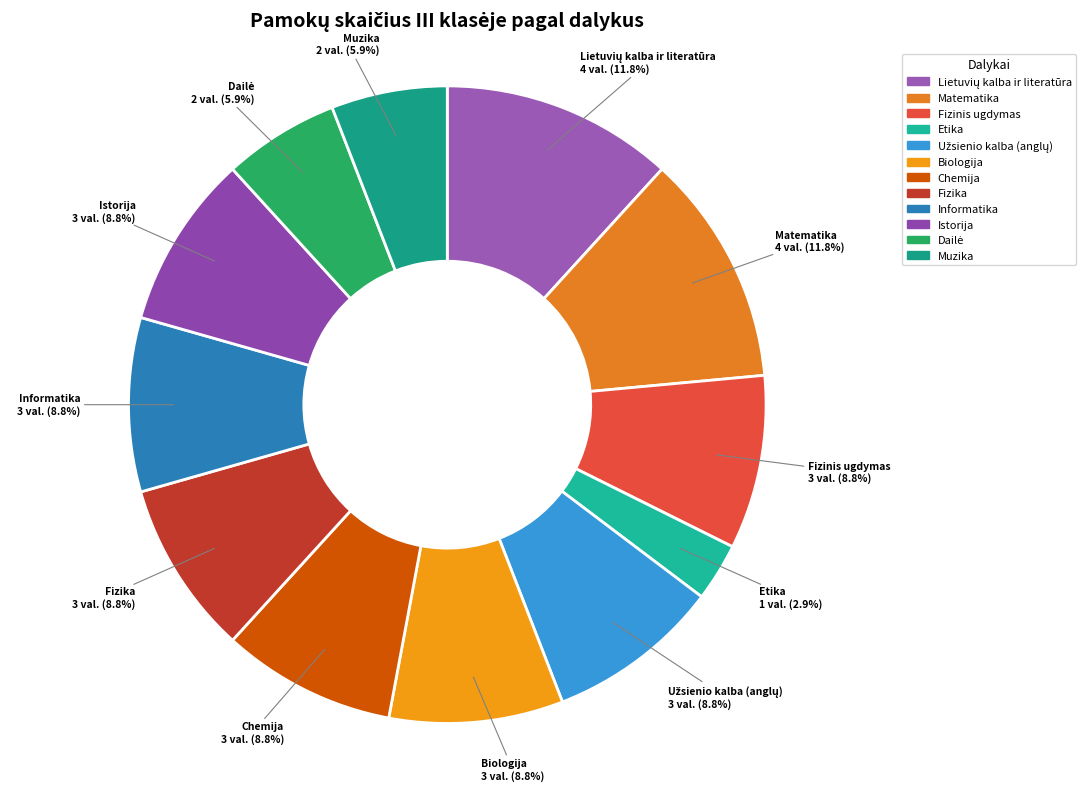

Is the sum of Informatika and Istorija greater than half?

No